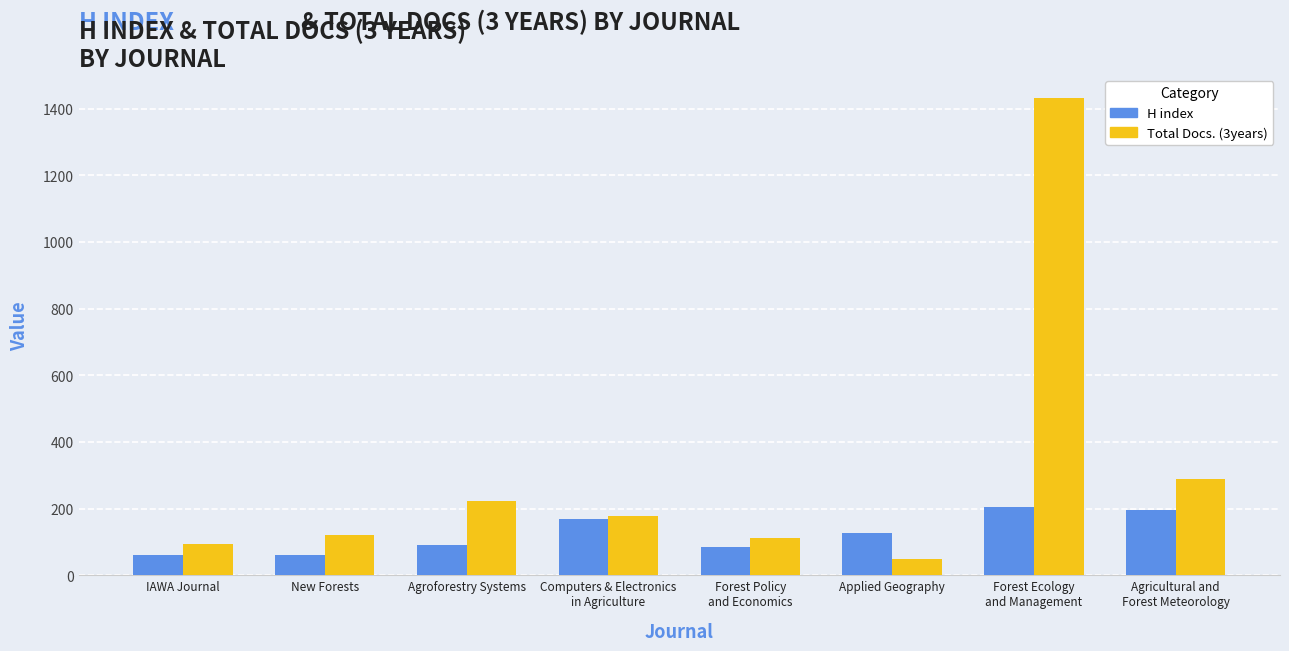

Which series has the widest spread of values?

Total Docs. (3years)